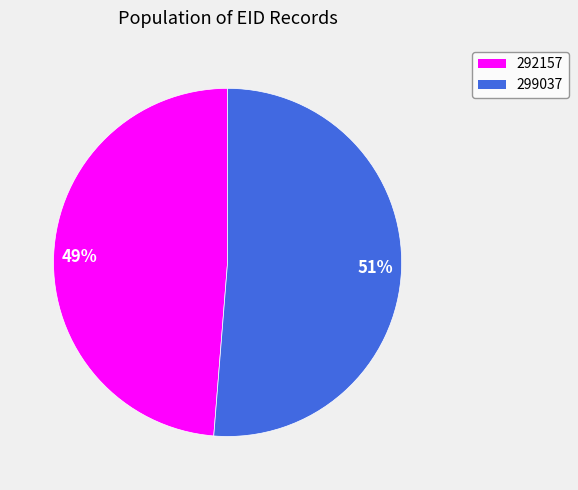

Which has a higher value, 299037 or 292157?

299037